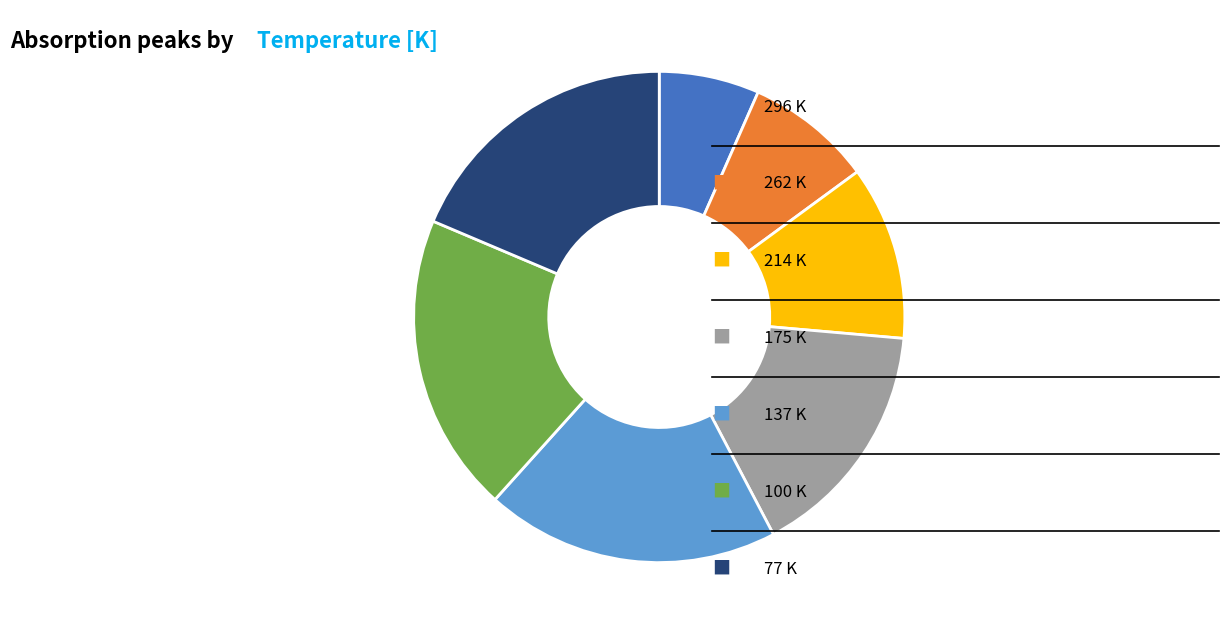

Does any single category account for the majority?

No